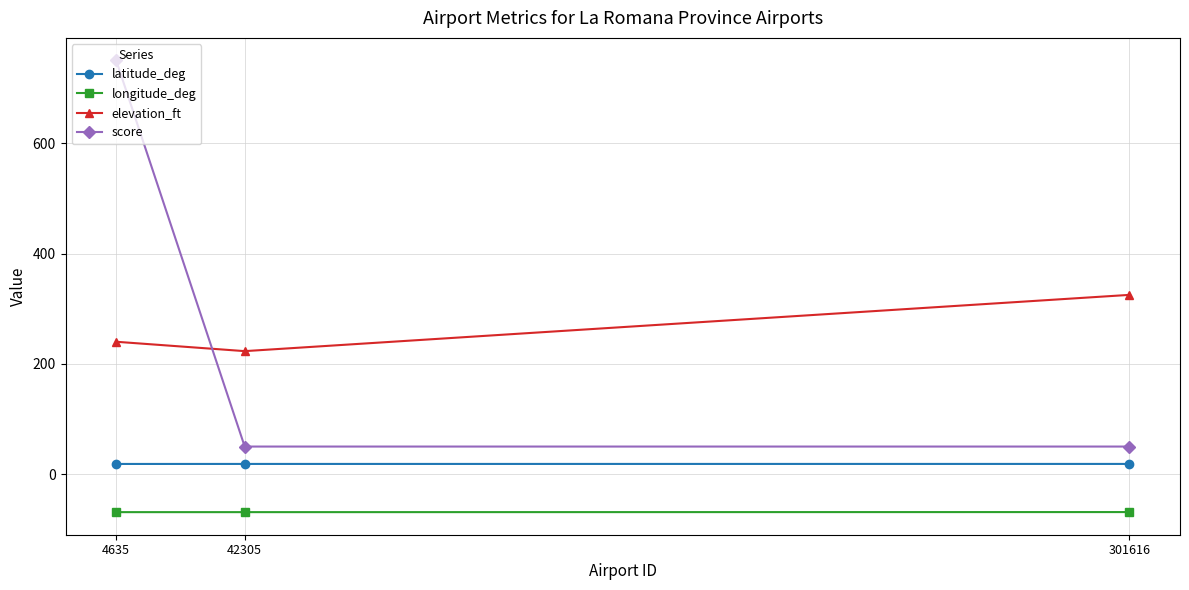

What is the sum of all latitude_deg values?

55.4